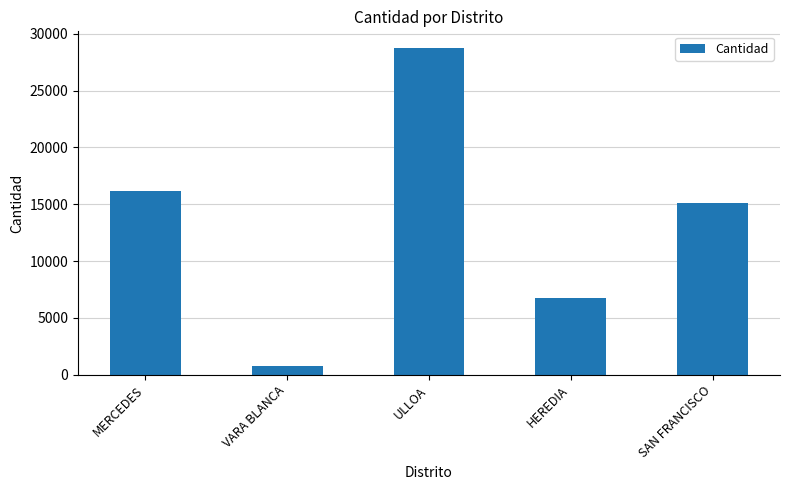

What position from the right is HEREDIA?

2